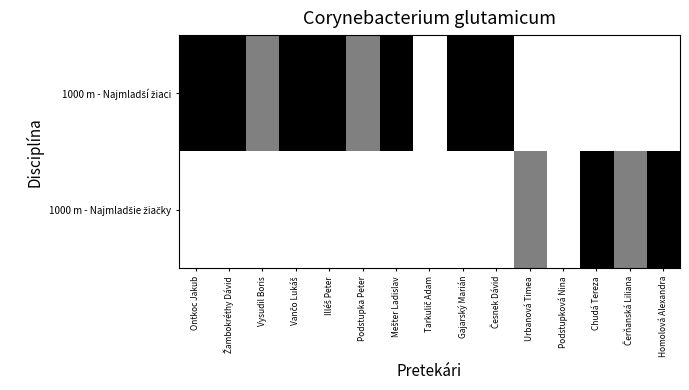

What value does the 1000 m - Najmladší žiaci series have at Česnek Dávid?

11.0